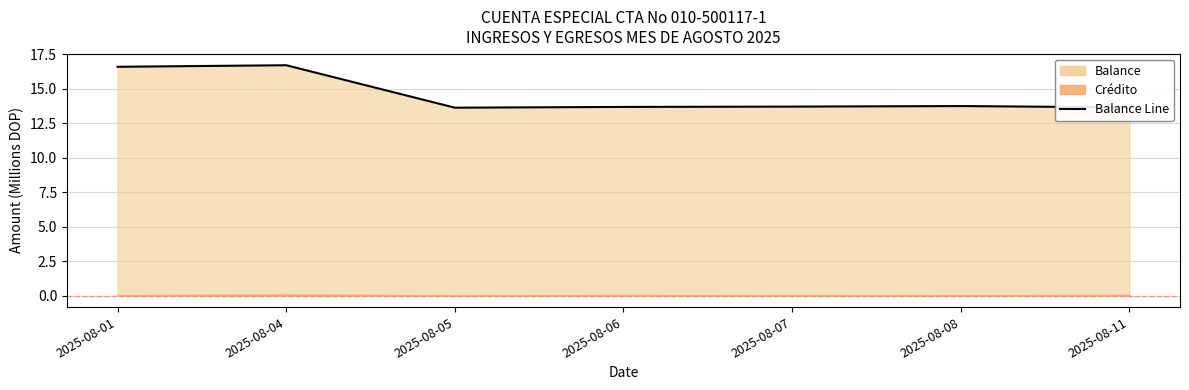

What is the value of the 1st point from the left?

16.6